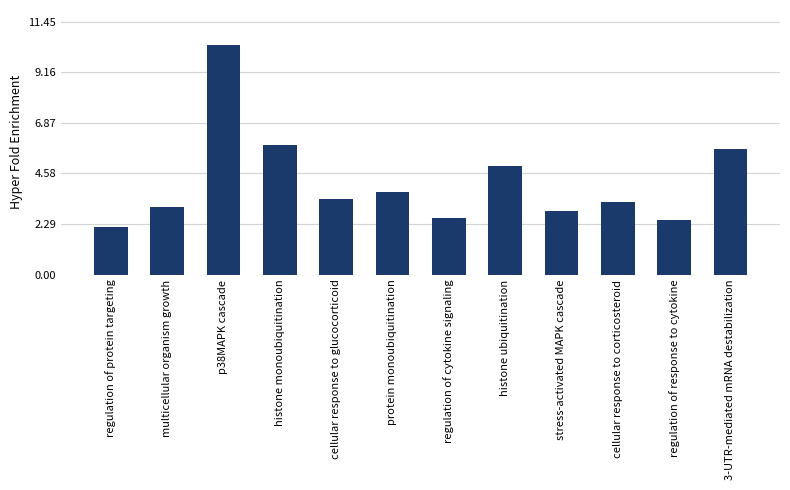

Is it true that the value at histone ubiquitination is 4.9?

True